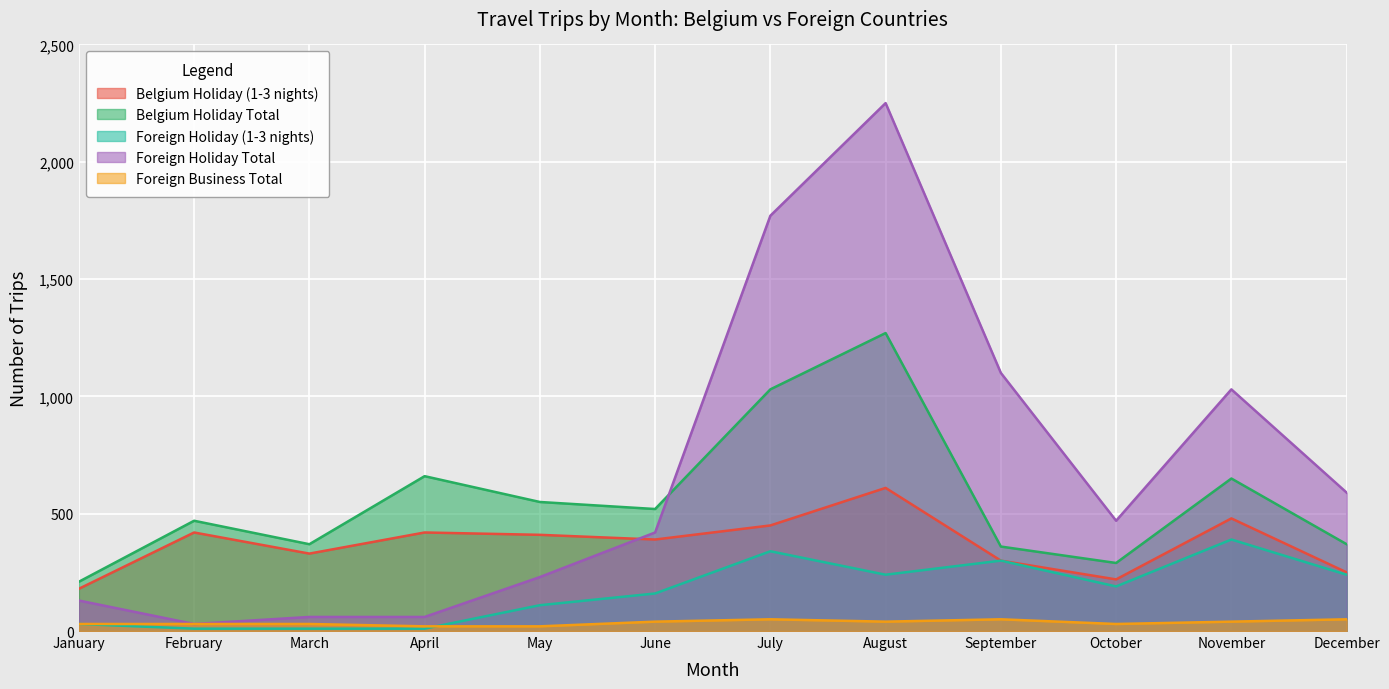

How many data points in Belgium Holiday (1-3 nights) are above 410?

5